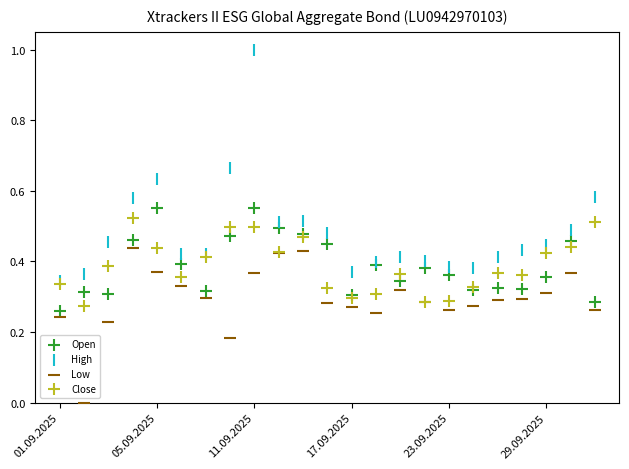

Which series reaches the maximum Y coordinate?

High